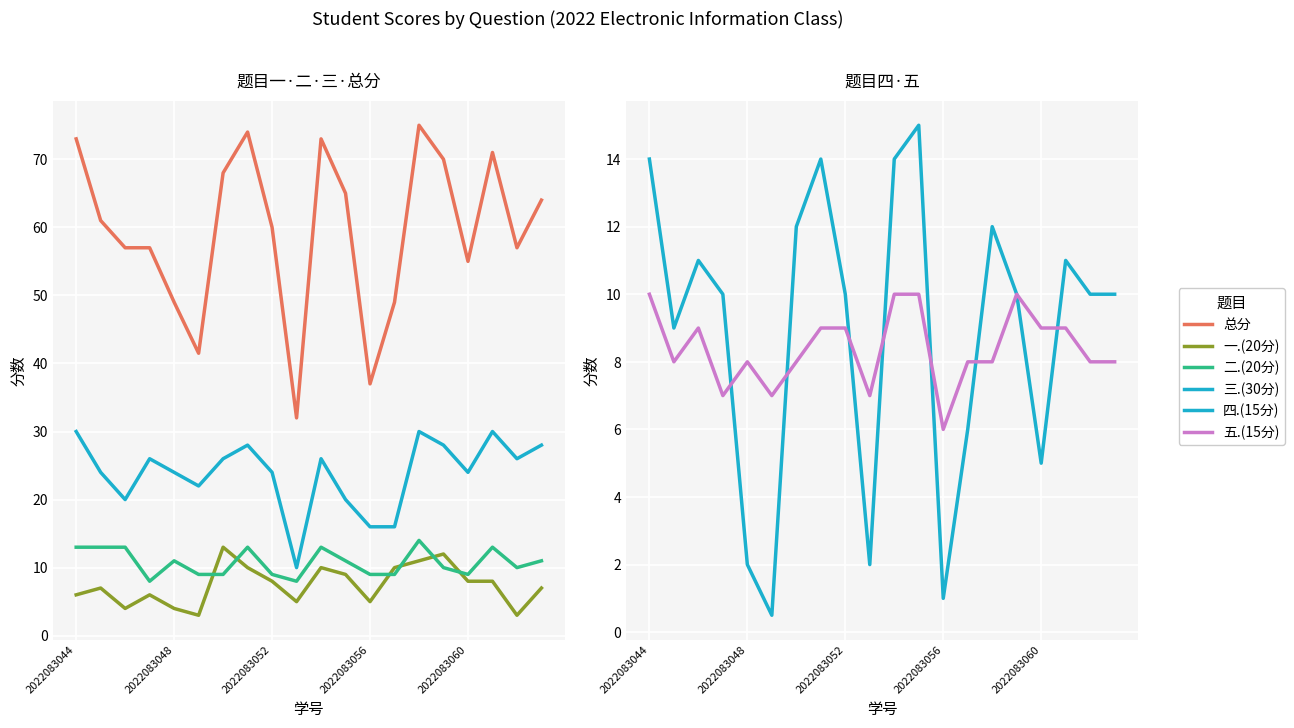

Which series has the largest total across all categories?

总分